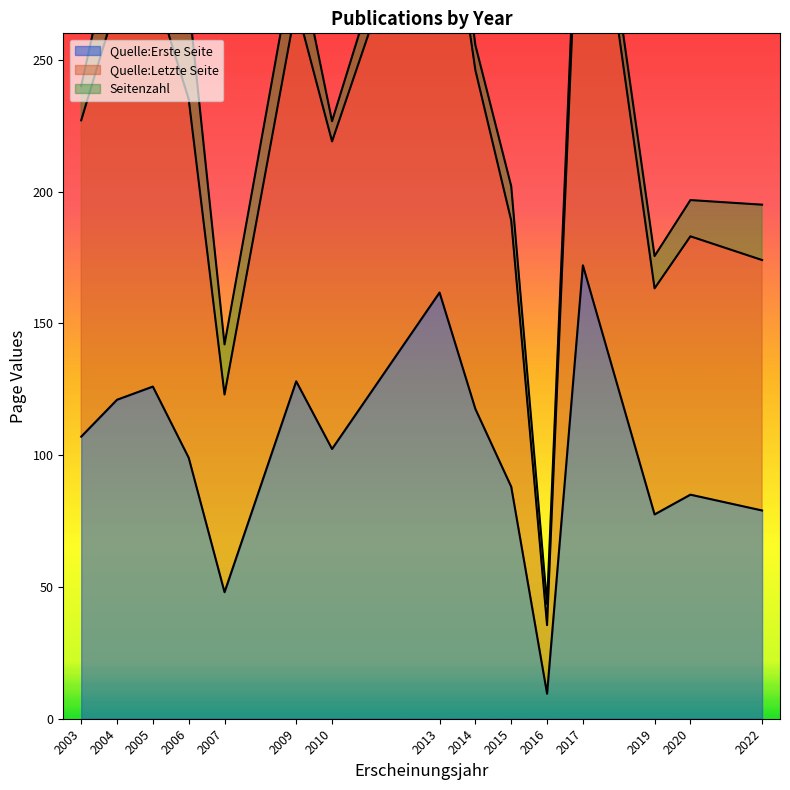

The value of Quelle:Erste Seite at 2013 is 107.3. True or false?

False